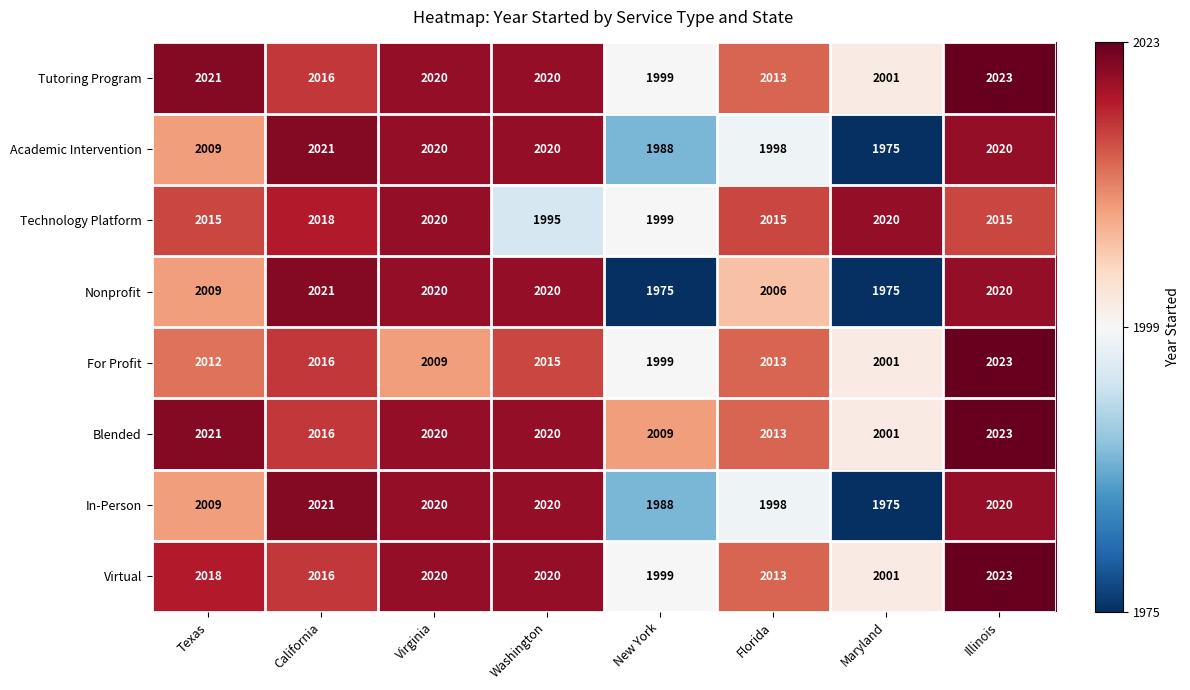

The value of Technology Platform at Illinois is 2015. True or false?

True